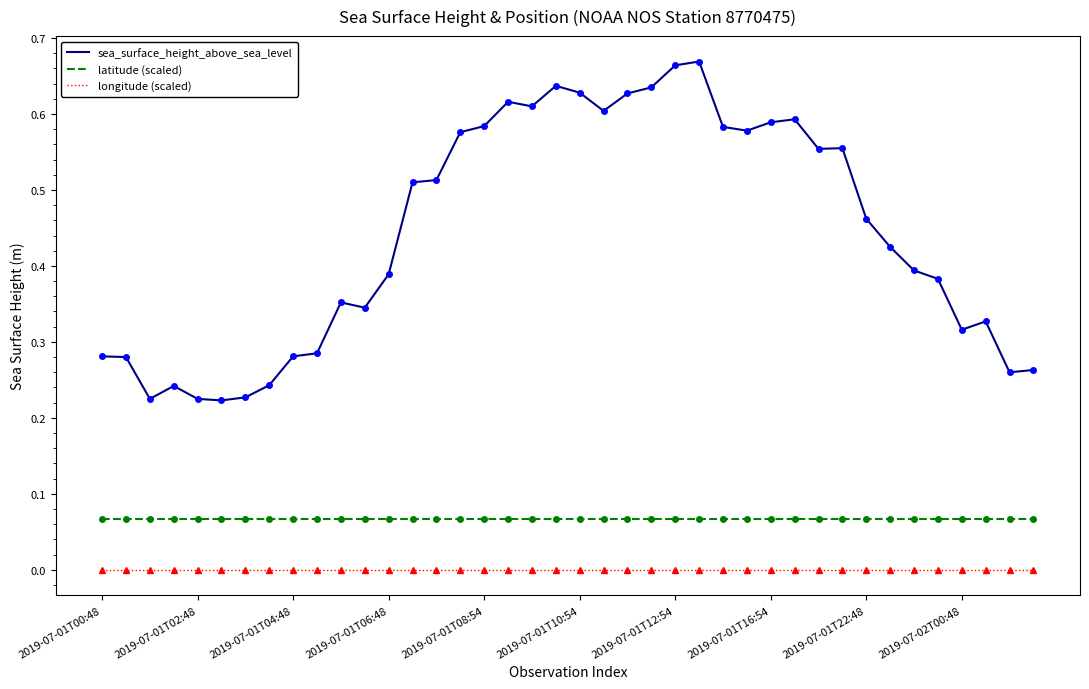

True or false: sea_surface_height_above_sea_level and latitude (scaled) intersect in this chart.

False